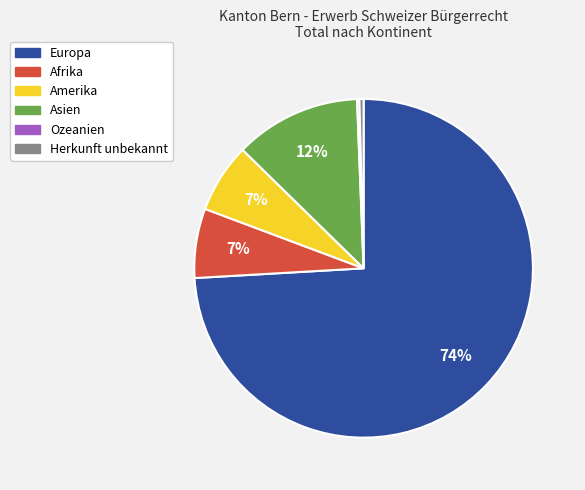

To the nearest percent, what percentage of the pie is Europa?

74%